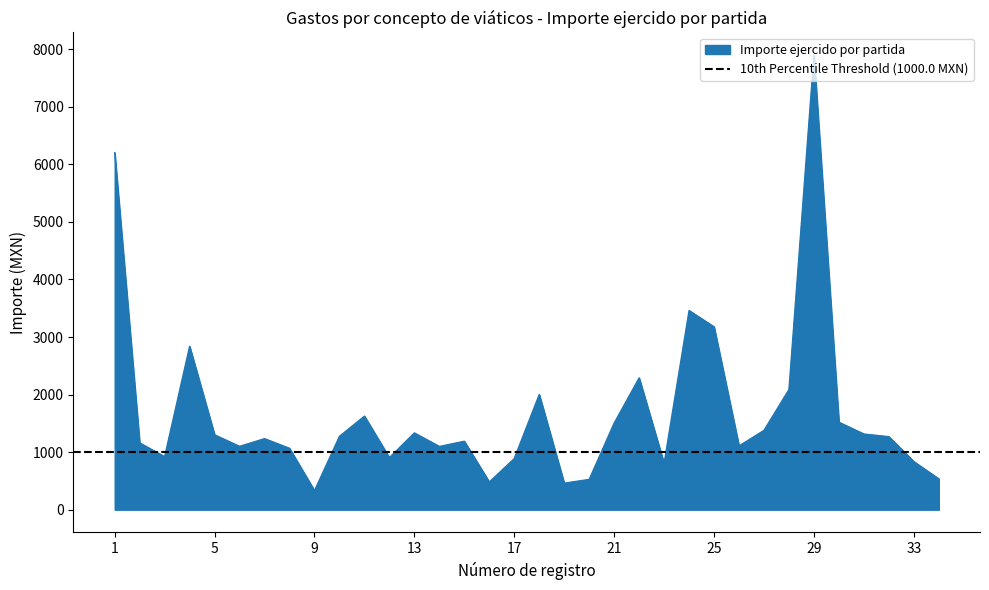

At which label is the value closest to 4113?

24